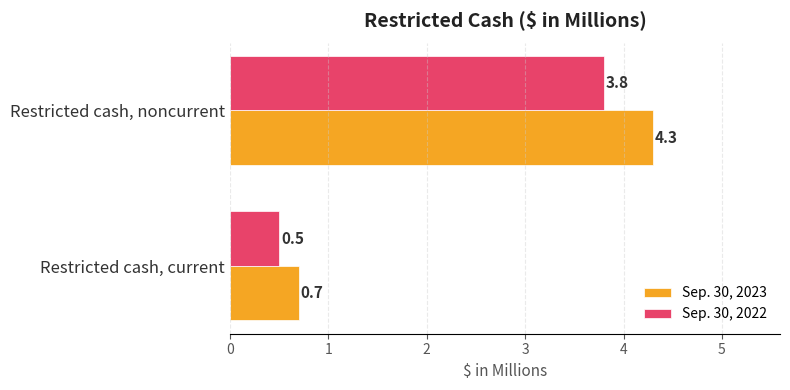

Which label corresponds to the largest value in the chart?

Restricted cash, noncurrent